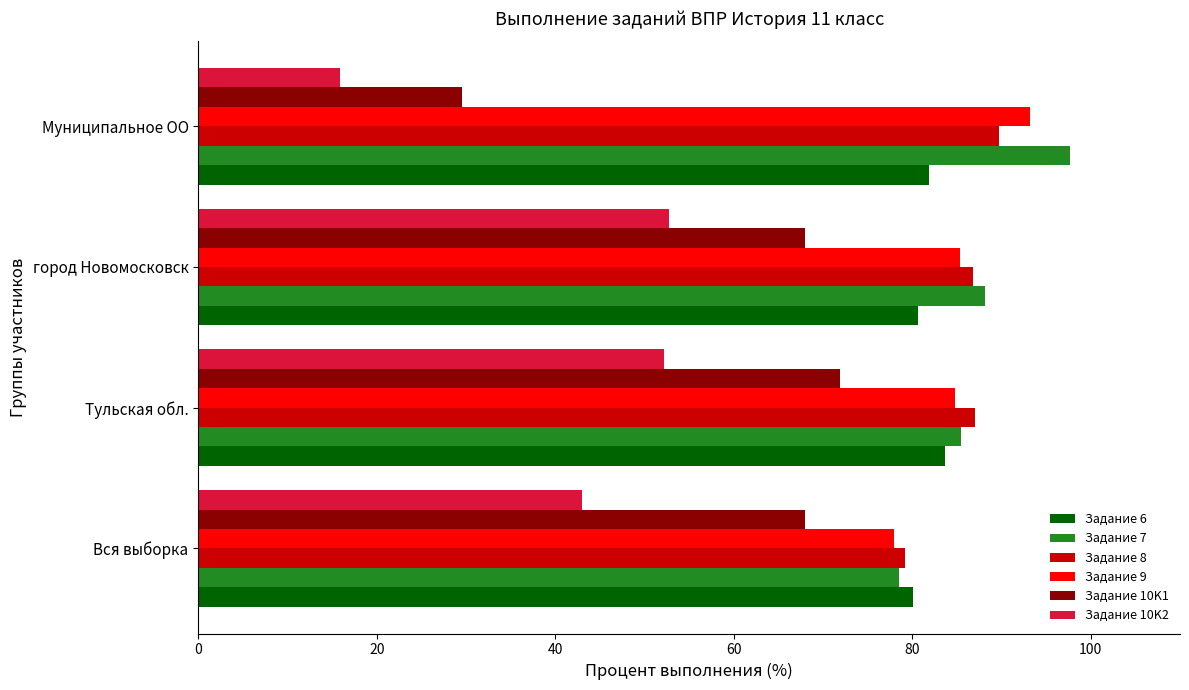

The value of Задание 10K2 at Муниципальное ОО is 15.9. True or false?

True